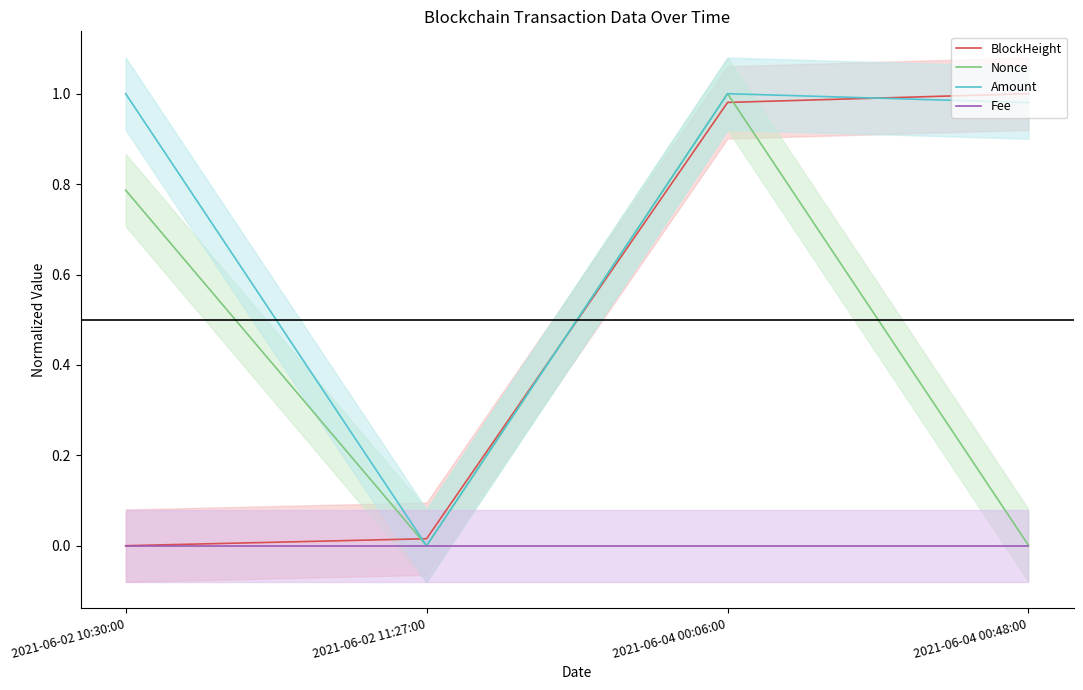

At which category is the sum across all series the highest?

2021-06-04 00:06:00